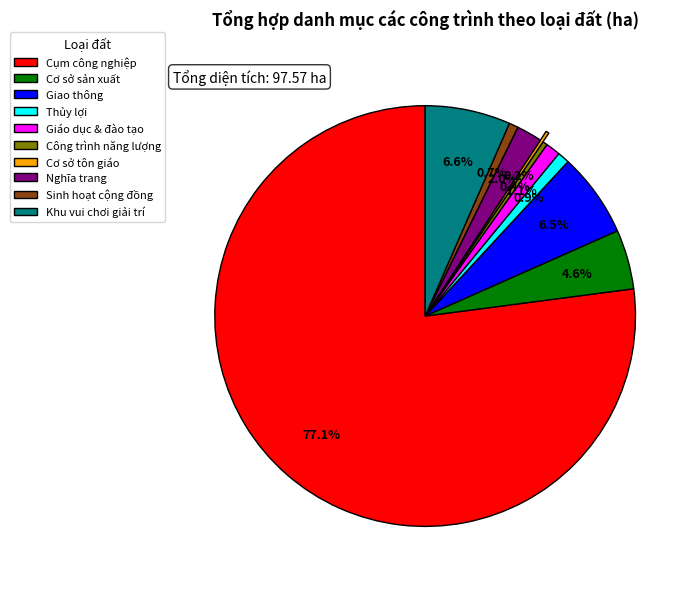

Which slice represents more than half of the pie?

Cụm công nghiệp